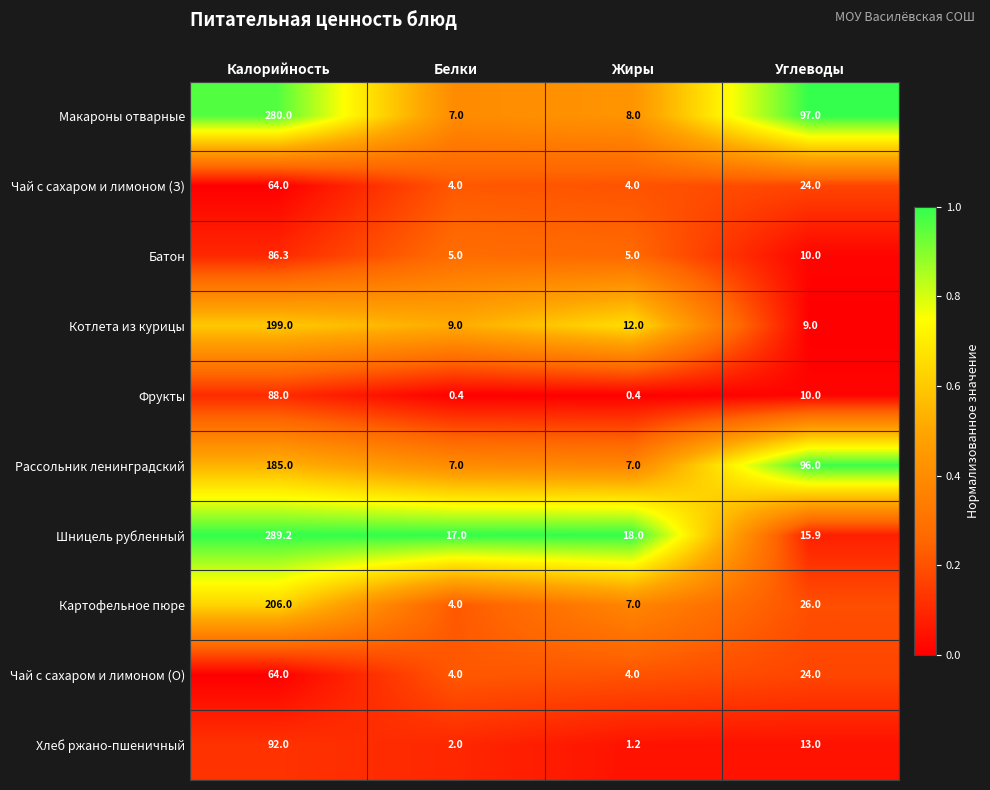

True or false: Чай с сахаром и лимоном (О) has a value of 64.0 at Калорийность.

True